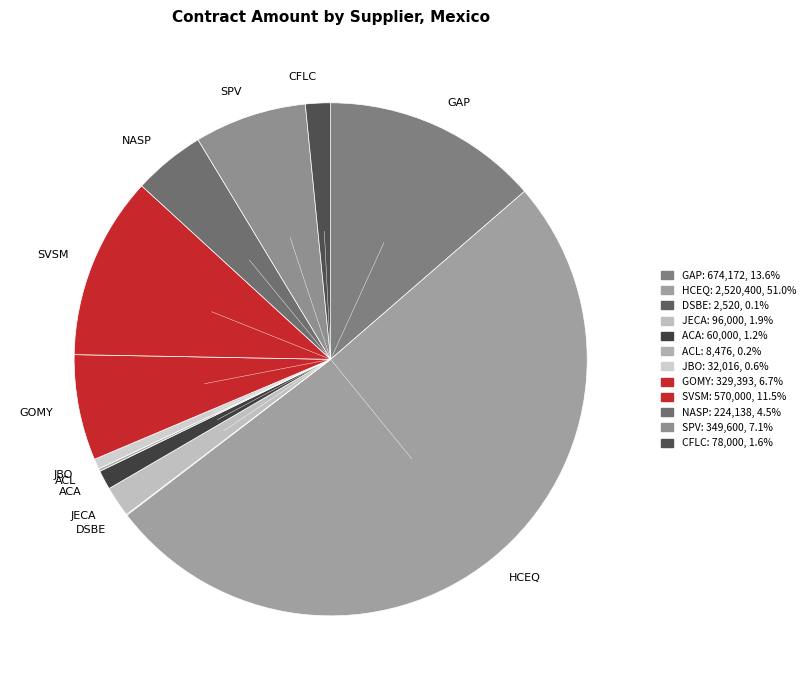

Is GAP the majority of the pie?

No